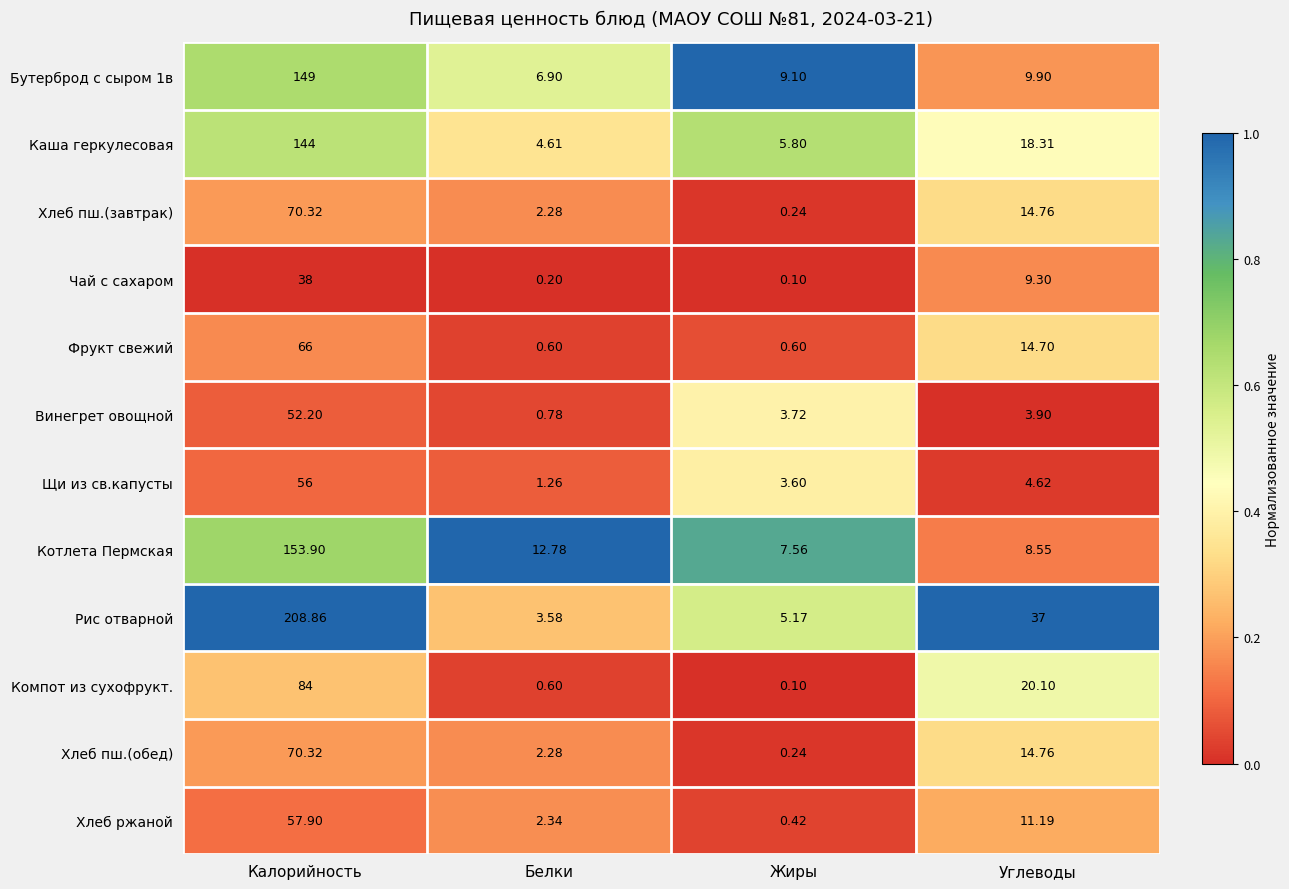

Count the number of data series in this chart.

12